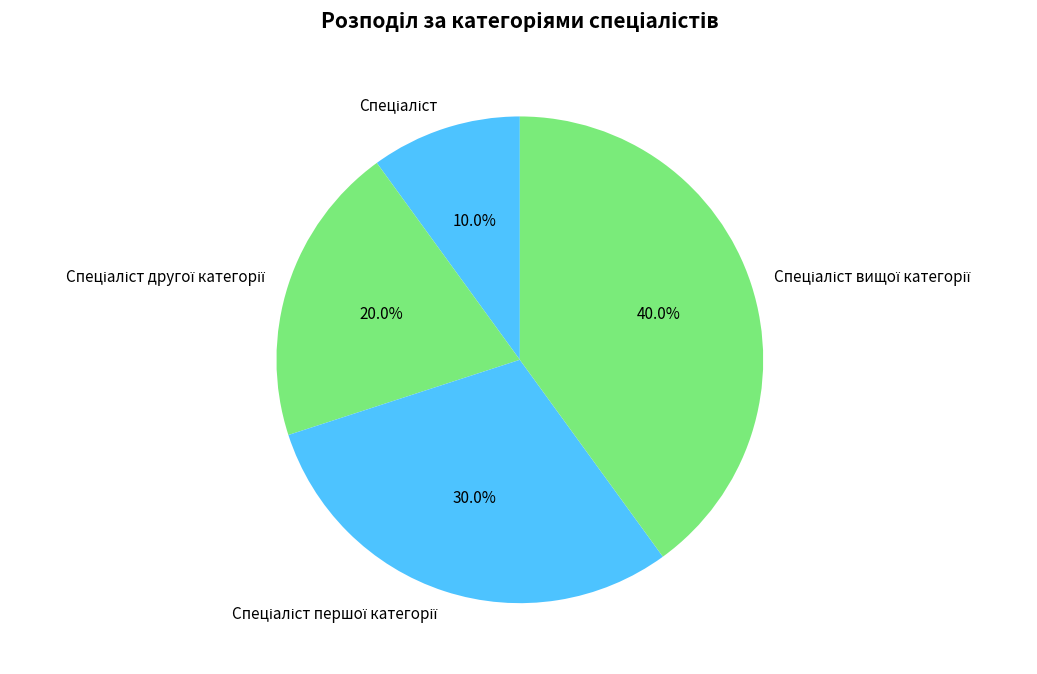

Is there any slice that represents more than half of the pie?

No